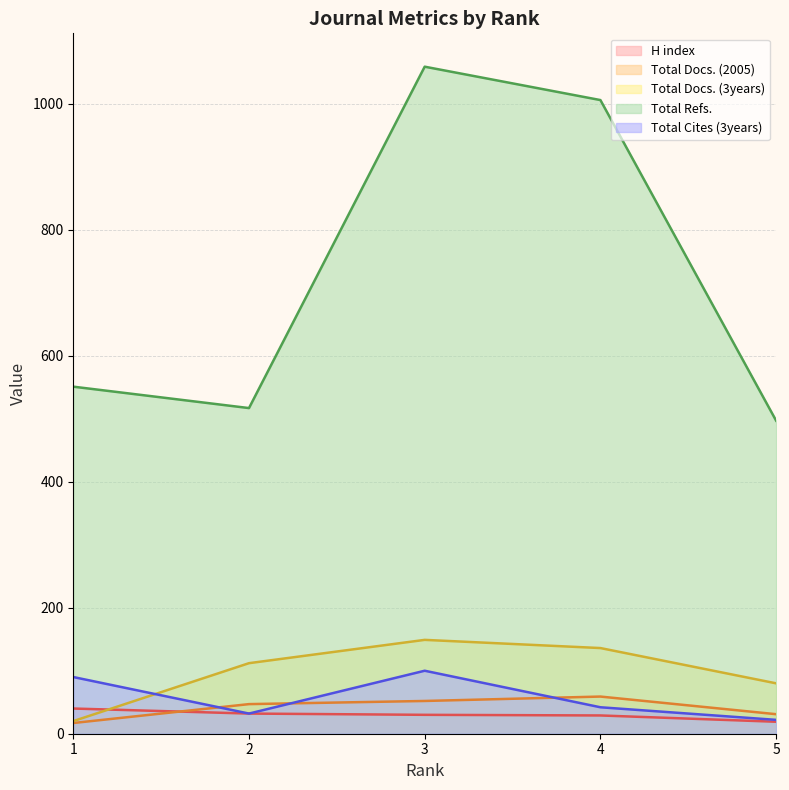

How many data points in Total Docs. (2005) are less than 47?

2